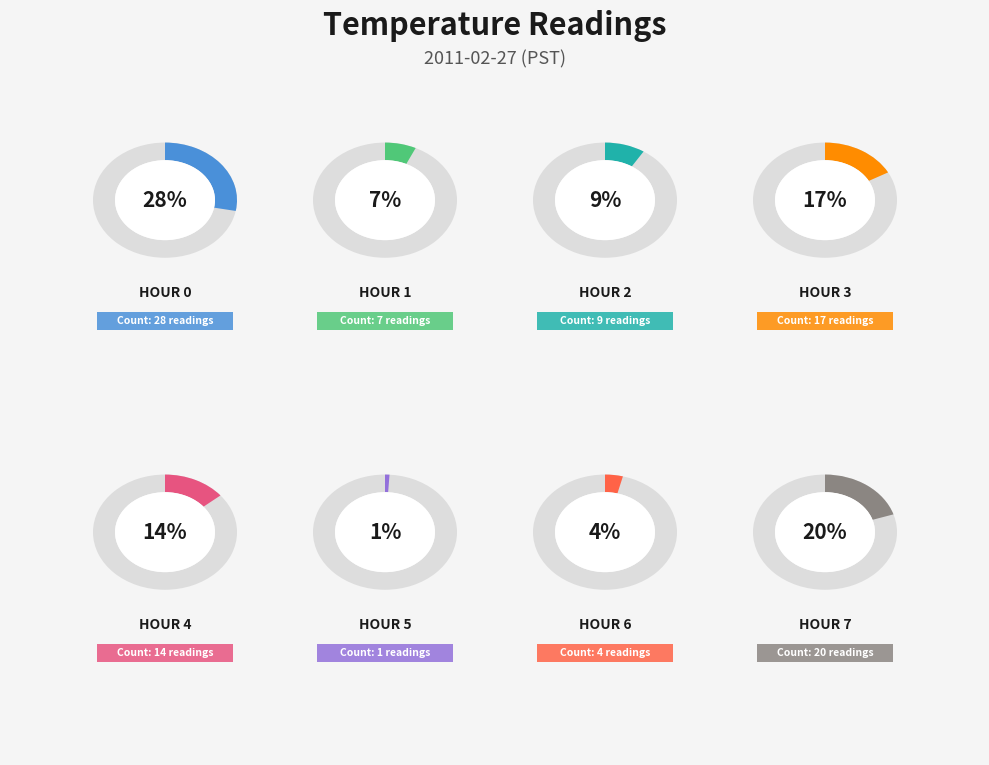

To the nearest percent, what is the difference between the largest and smallest slice percentages?

27%